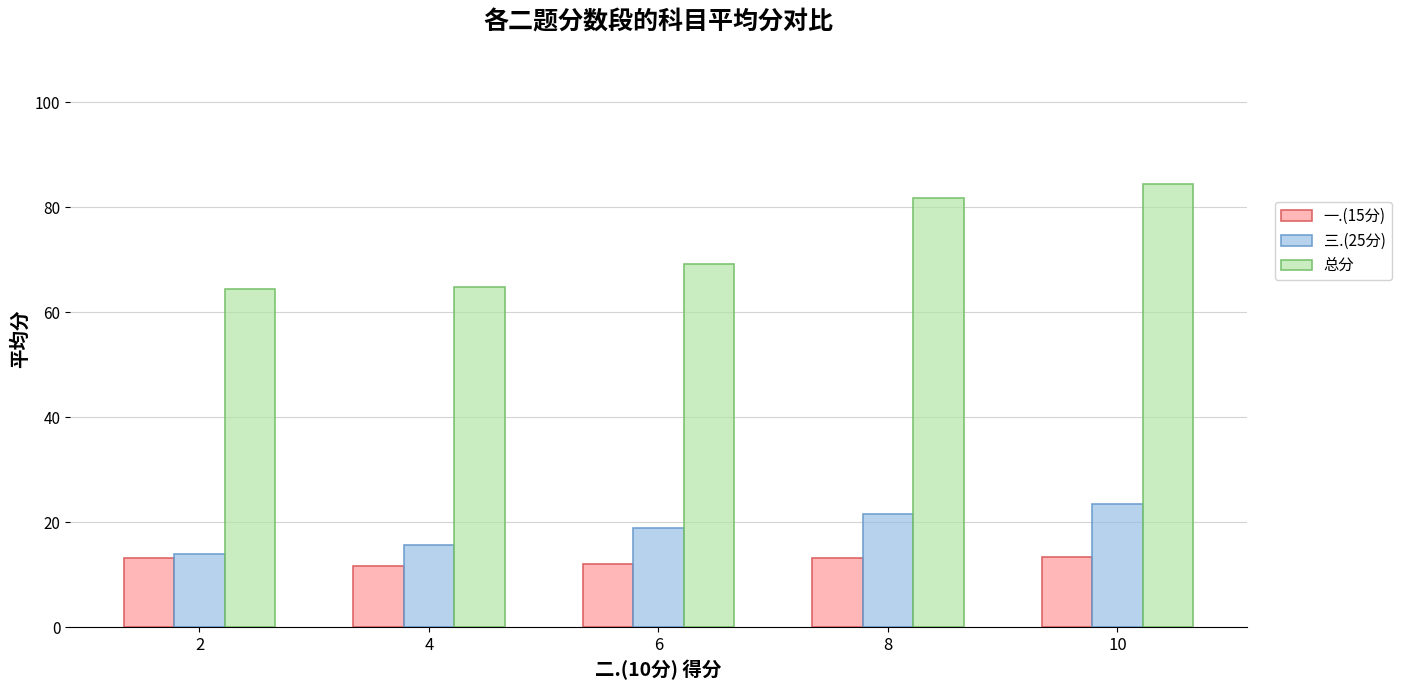

Rank the series by their maximum value, from highest to lowest.

总分, 三.(25分), 一.(15分)